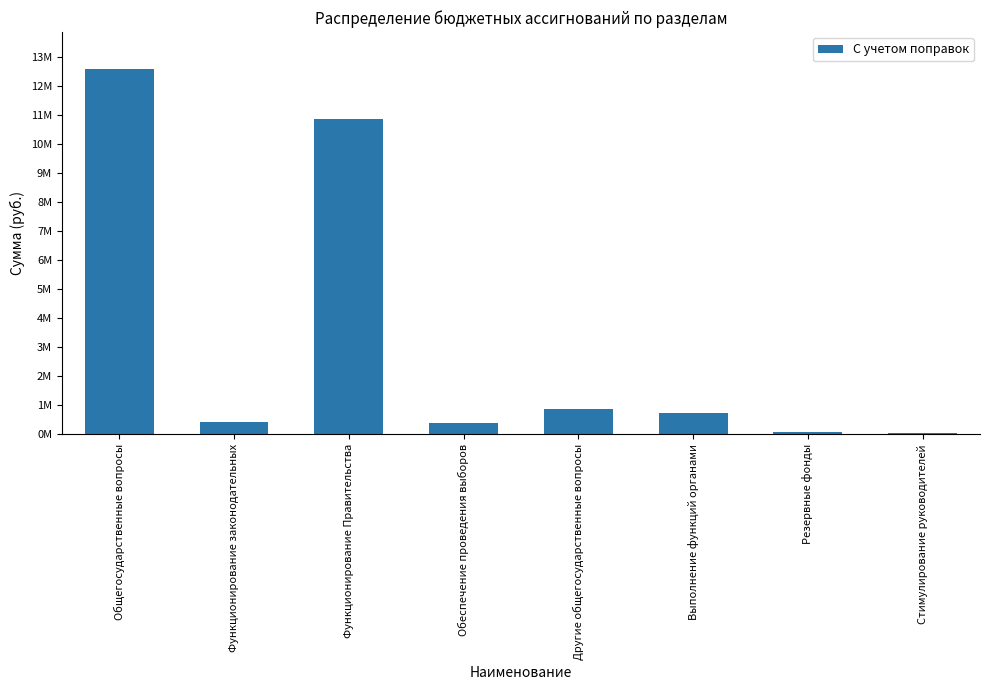

What is the change in value from Общегосударственные вопросы to Функционирование законодательных?

-12175857